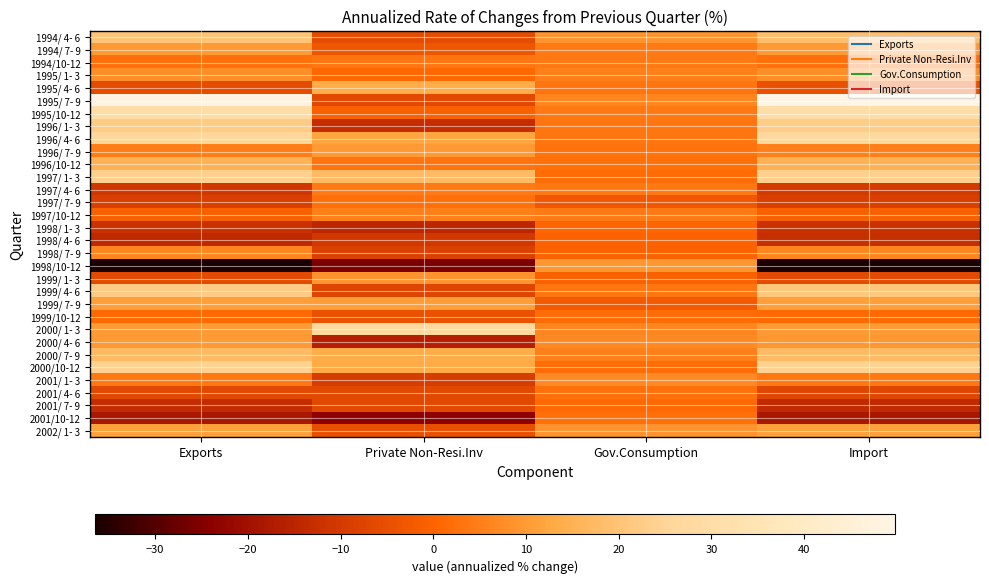

Reading right to left, what are all the values shown in this chart?

1994/ 4- 6: Import=18.6	Gov.Consumption=8.9	Private Non-Resi.Inv=-5.6	Exports=20.3
1994/ 7- 9: Import=10.0	Gov.Consumption=4.2	Private Non-Resi.Inv=-3.2	Exports=9.9
1994/10-12: Import=2.5	Gov.Consumption=3.8	Private Non-Resi.Inv=3.3	Exports=2.4
1995/ 1- 3: Import=7.8	Gov.Consumption=5.1	Private Non-Resi.Inv=0.6	Exports=7.7
1995/ 4- 6: Import=-4.6	Gov.Consumption=3.1	Private Non-Resi.Inv=13.6	Exports=-5.5
1995/ 7- 9: Import=49.8	Gov.Consumption=6.0	Private Non-Resi.Inv=-6.7	Exports=49.3
1995/10-12: Import=30.4	Gov.Consumption=3.9	Private Non-Resi.Inv=-1.1	Exports=30.1
1996/ 1- 3: Import=22.5	Gov.Consumption=3.6	Private Non-Resi.Inv=-13.0	Exports=22.4
1996/ 4- 6: Import=27.0	Gov.Consumption=3.3	Private Non-Resi.Inv=12.1	Exports=26.1
1996/ 7- 9: Import=5.0	Gov.Consumption=2.9	Private Non-Resi.Inv=9.7	Exports=4.9
1996/10-12: Import=15.4	Gov.Consumption=2.4	Private Non-Resi.Inv=3.2	Exports=15.4
1997/ 1- 3: Import=23.5	Gov.Consumption=1.9	Private Non-Resi.Inv=17.3	Exports=23.3
1997/ 4- 6: Import=-10.1	Gov.Consumption=3.9	Private Non-Resi.Inv=4.2	Exports=-10.6
1997/ 7- 9: Import=-8.7	Gov.Consumption=-3.1	Private Non-Resi.Inv=2.3	Exports=-8.7
1997/10-12: Import=-1.1	Gov.Consumption=4.1	Private Non-Resi.Inv=5.2	Exports=-1.1
1998/ 1- 3: Import=-12.1	Gov.Consumption=0.5	Private Non-Resi.Inv=-14.8	Exports=-12.1
1998/ 4- 6: Import=-12.8	Gov.Consumption=-0.3	Private Non-Resi.Inv=-10.4	Exports=-14.0
1998/ 7- 9: Import=6.1	Gov.Consumption=-0.5	Private Non-Resi.Inv=-8.5	Exports=6.1
1998/10-12: Import=-36.5	Gov.Consumption=9.4	Private Non-Resi.Inv=-25.6	Exports=-36.5
1999/ 1- 3: Import=-6.1	Gov.Consumption=-0.5	Private Non-Resi.Inv=9.0	Exports=-6.1
1999/ 4- 6: Import=20.9	Gov.Consumption=3.4	Private Non-Resi.Inv=-7.4	Exports=21.9
1999/ 7- 9: Import=11.0	Gov.Consumption=-2.4	Private Non-Resi.Inv=10.4	Exports=11.0
1999/10-12: Import=1.2	Gov.Consumption=1.6	Private Non-Resi.Inv=-4.3	Exports=1.2
2000/ 1- 3: Import=10.3	Gov.Consumption=6.2	Private Non-Resi.Inv=27.0	Exports=10.3
2000/ 4- 6: Import=9.6	Gov.Consumption=7.0	Private Non-Resi.Inv=-16.4	Exports=9.9
2000/ 7- 9: Import=17.3	Gov.Consumption=5.2	Private Non-Resi.Inv=13.7	Exports=17.2
2000/10-12: Import=24.0	Gov.Consumption=1.5	Private Non-Resi.Inv=12.8	Exports=24.0
2001/ 1- 3: Import=3.7	Gov.Consumption=7.0	Private Non-Resi.Inv=-9.5	Exports=3.7
2001/ 4- 6: Import=-7.0	Gov.Consumption=2.4	Private Non-Resi.Inv=-6.2	Exports=-6.4
2001/ 7- 9: Import=-13.6	Gov.Consumption=1.2	Private Non-Resi.Inv=-6.3	Exports=-13.5
2001/10-12: Import=-18.4	Gov.Consumption=2.4	Private Non-Resi.Inv=-23.6	Exports=-18.3
2002/ 1- 3: Import=11.1	Gov.Consumption=9.0	Private Non-Resi.Inv=-5.1	Exports=11.1